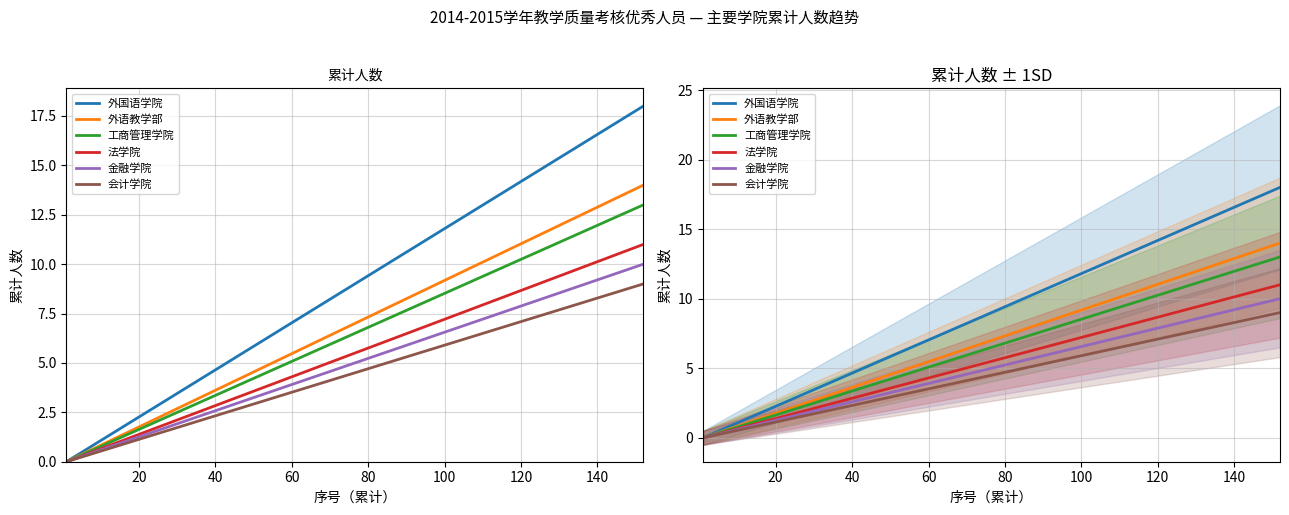

What is the label of the 4th point from the left?

60